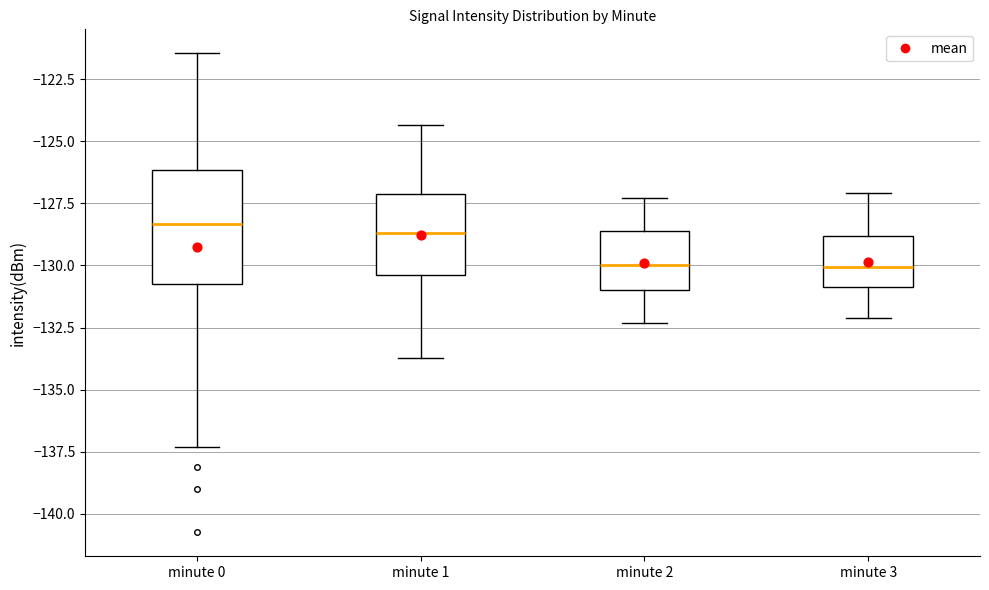

Reading left to right, transcribe this box plot: for each box, give where its median line is, the range the box spans, and where its two whiskers end, as read against the y-axis. The values are not printed on the chart, so give them approximately, as read against the axis.

minute 0: median -128.5, box -130.5 to -126.0, whiskers -137.5 to -121.5
minute 1: median -128.5, box -130.5 to -127.0, whiskers -133.5 to -124.5
minute 2: median -130.0, box -131.0 to -128.5, whiskers -132.5 to -127.5
minute 3: median -130.0, box -131.0 to -129.0, whiskers -132.0 to -127.0